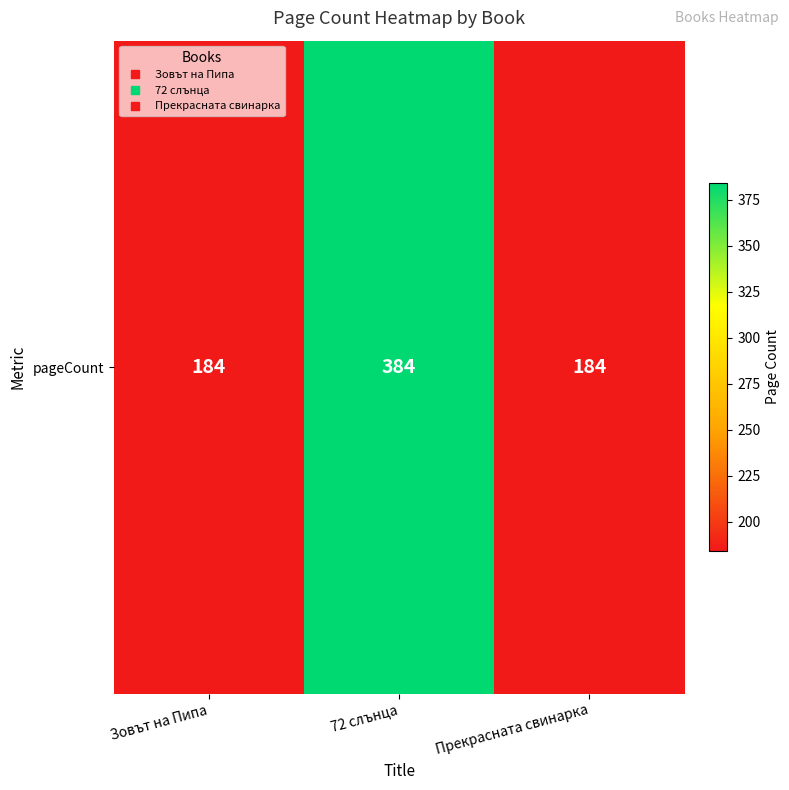

Reading left to right, extract all data points from this chart.

184	384	184